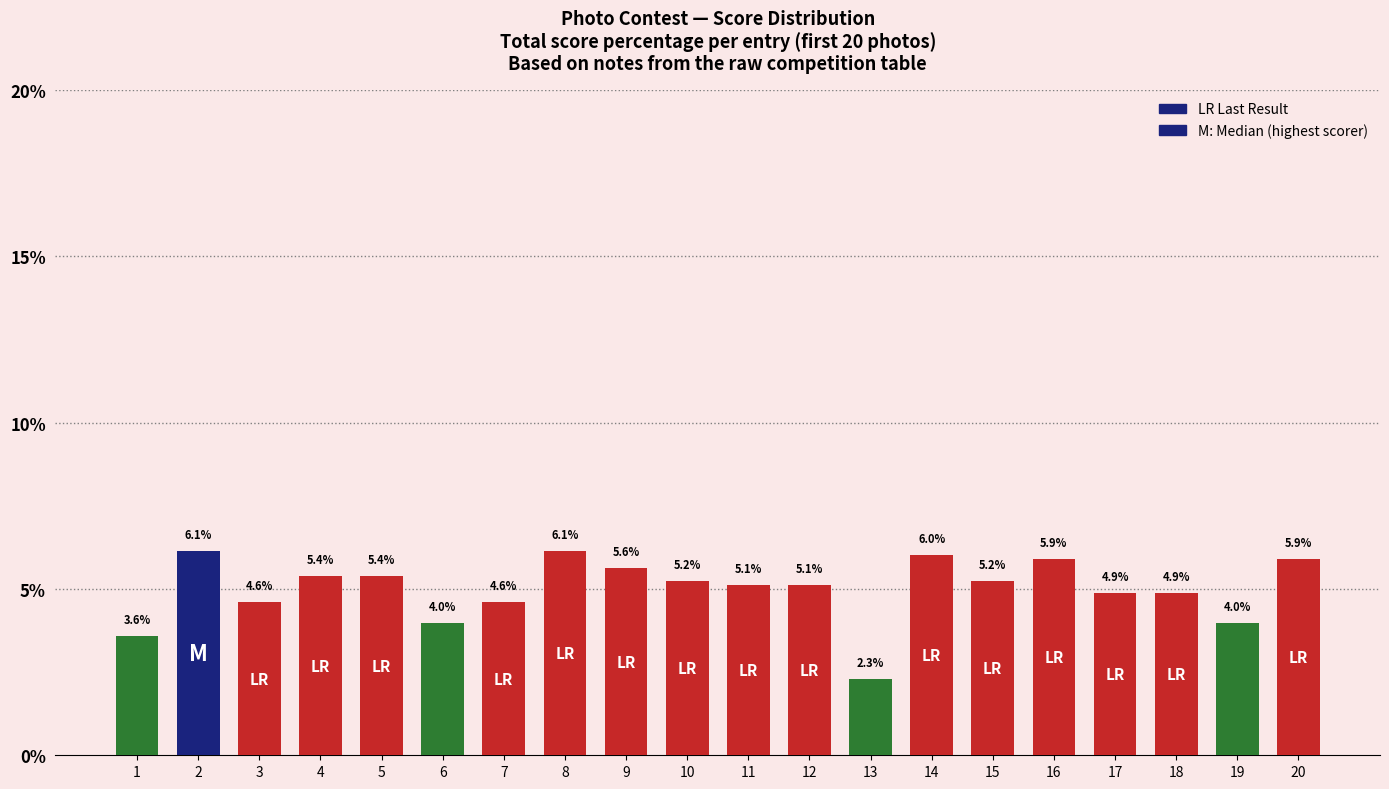

Which category has the lowest value across all series?

13